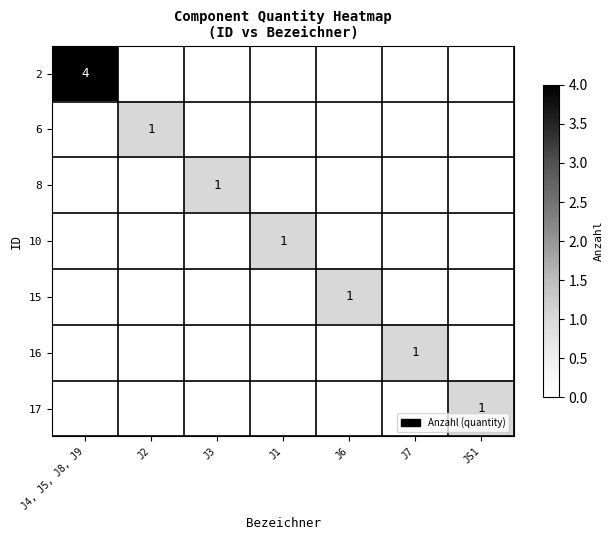

Rank the categories by 6 value from highest to lowest.

J2, J4, J5, J8, J9, J3, J1, J6, J7, JS1